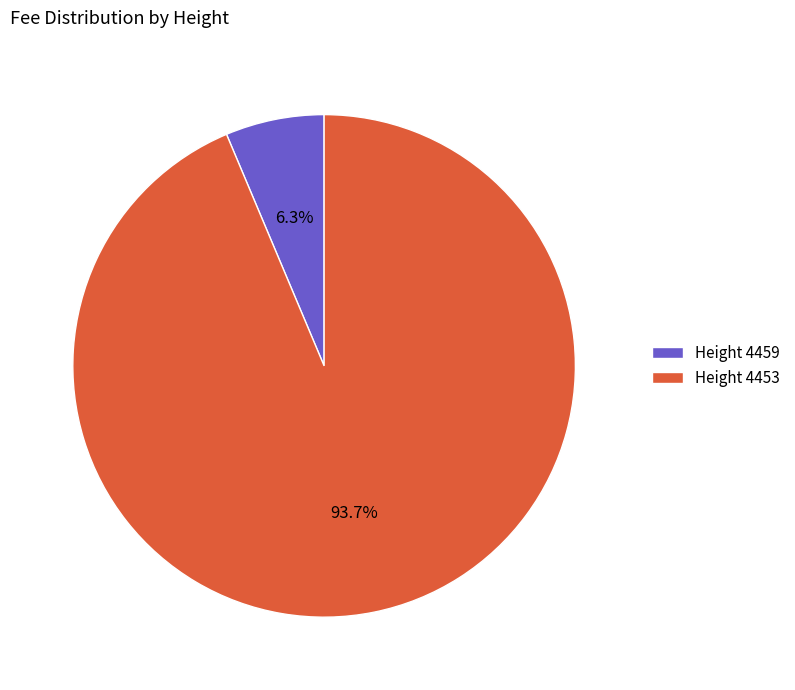

Combined, what portion of the pie is Height 4459 and Height 4453?

100.0%